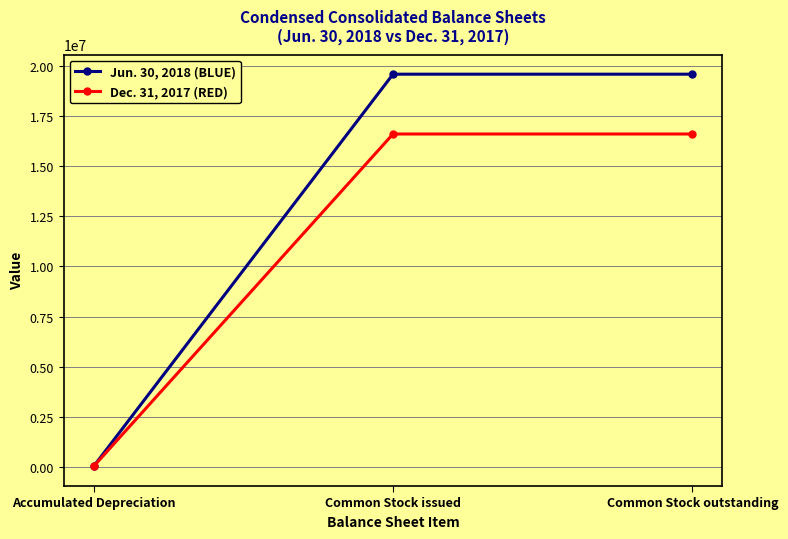

Reading left to right, transcribe all the data shown in this chart.

Jun. 30, 2018 (BLUE): Accumulated Depreciation=13870	Common Stock issued=19606518	Common Stock outstanding=19606518
Dec. 31, 2017 (RED): Accumulated Depreciation=12921	Common Stock issued=16617932	Common Stock outstanding=16617932